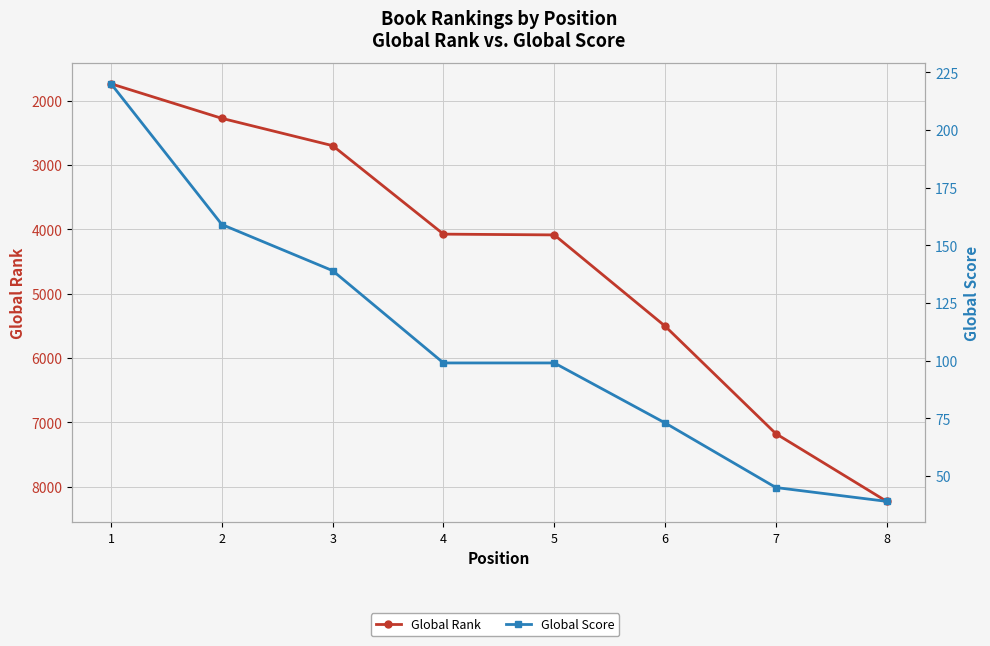

Rank the categories by Global Score value from lowest to highest.

8, 7, 6, 4, 5, 3, 2, 1